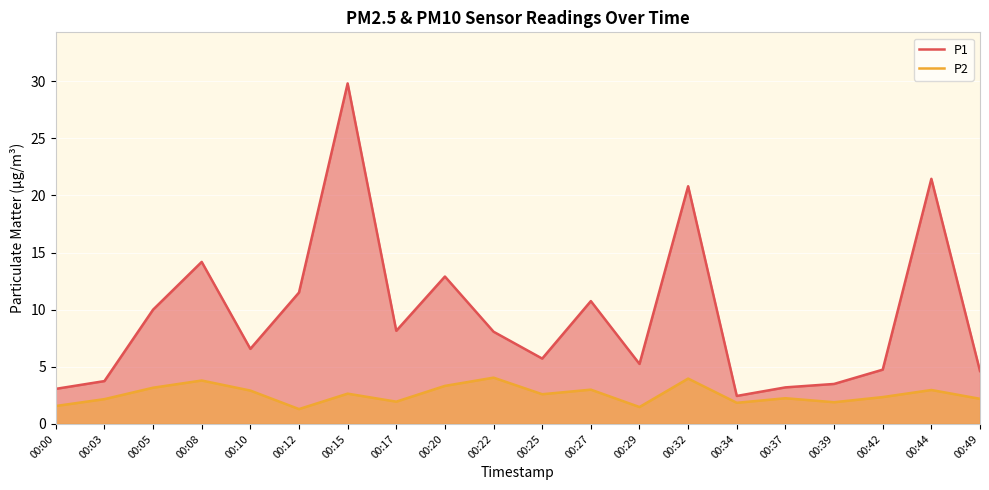

Rank the series at 00:29 from highest to lowest value.

P1, P2